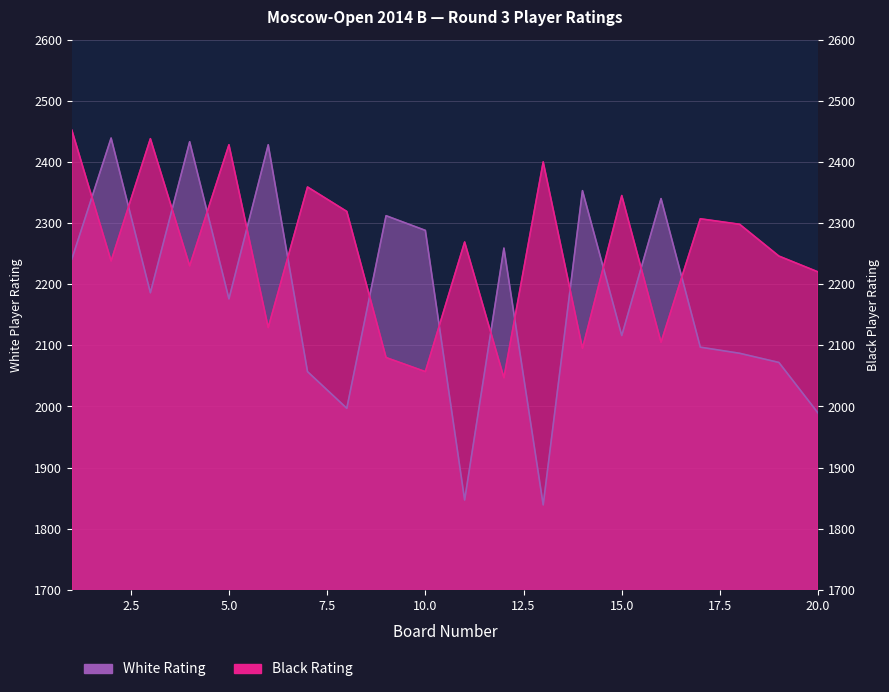

What is the difference between the maximum and minimum values in the White Rating series?

600